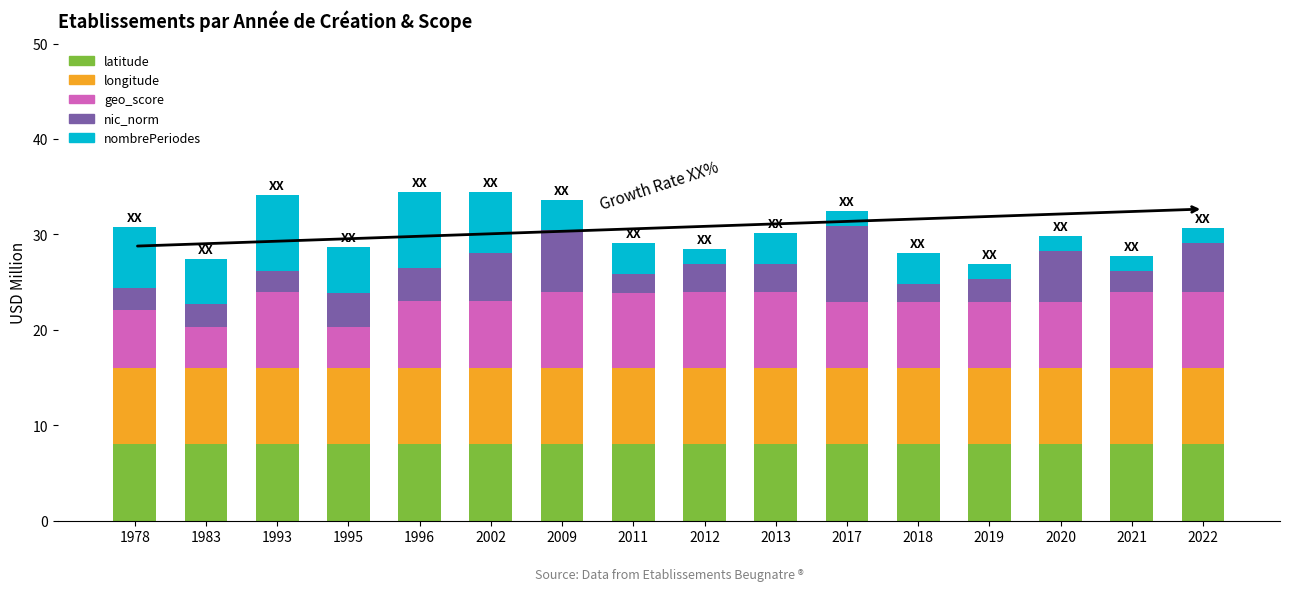

The latitude series shows 3.0 at 2019. True or false?

False